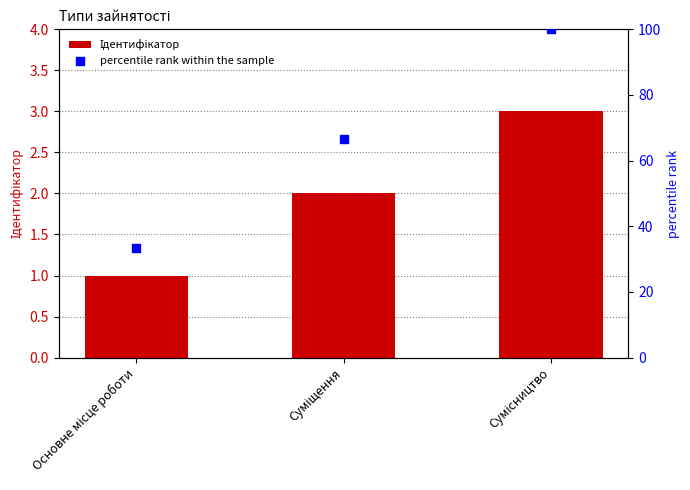

At how many categories does at least one series exceed 75?

1